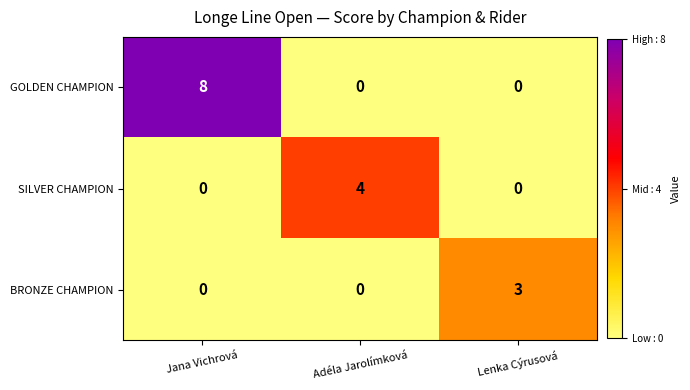

The GOLDEN CHAMPION series shows 0 at Lenka Cýrusová. True or false?

True